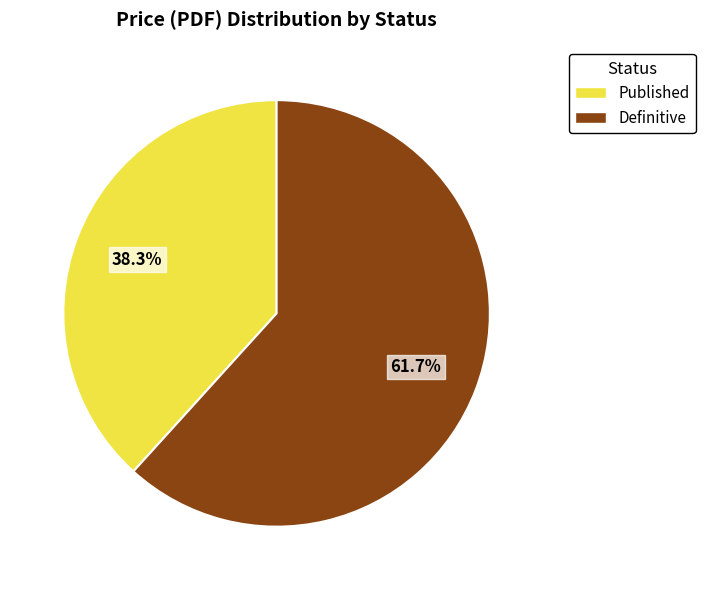

Which category has the smallest portion of the pie?

Published